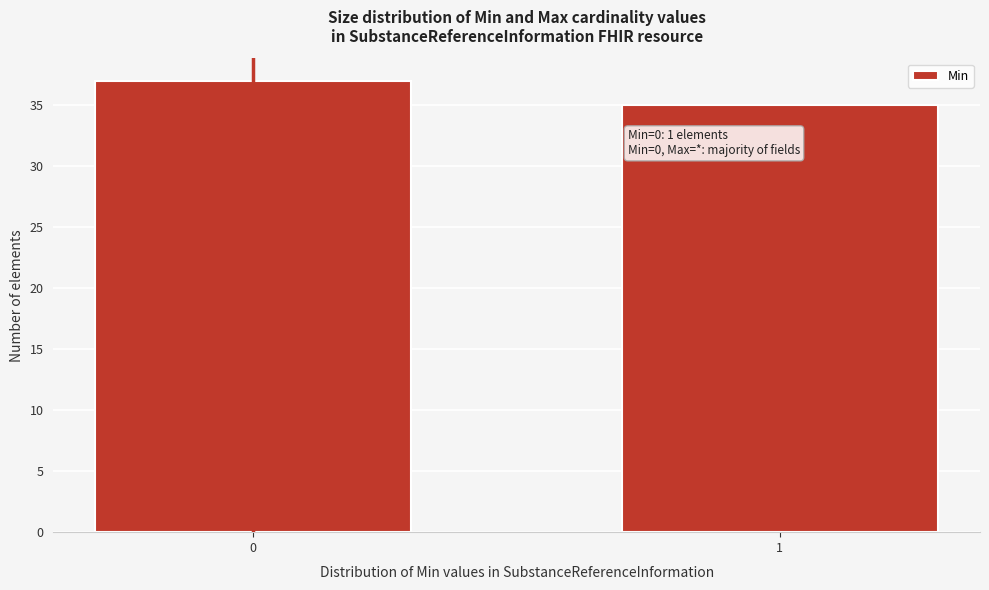

Reading left to right, list all the values displayed in this chart.

0=37	1=35